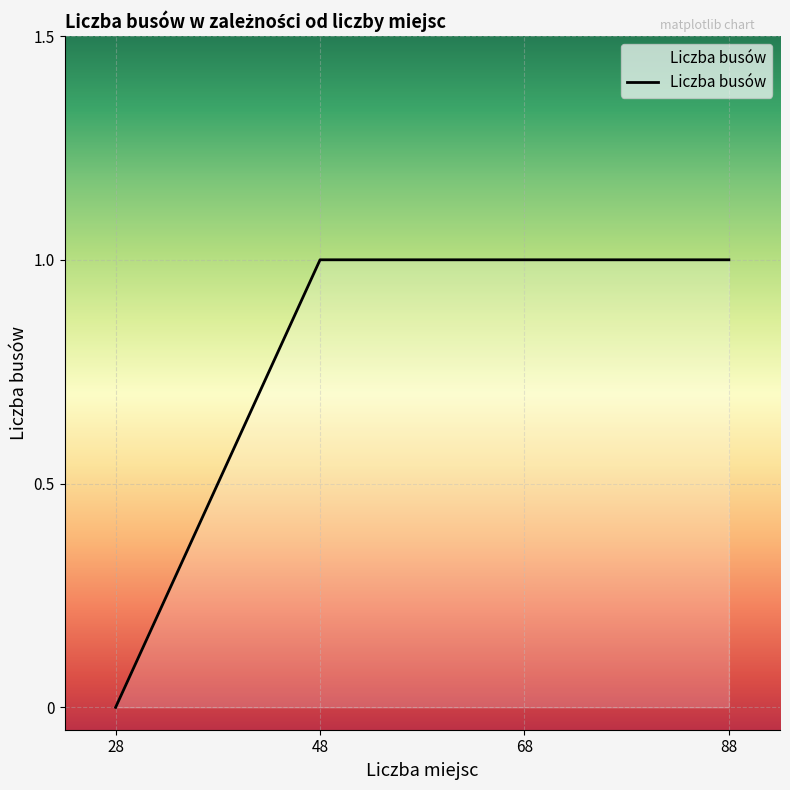

What is the average value?

1